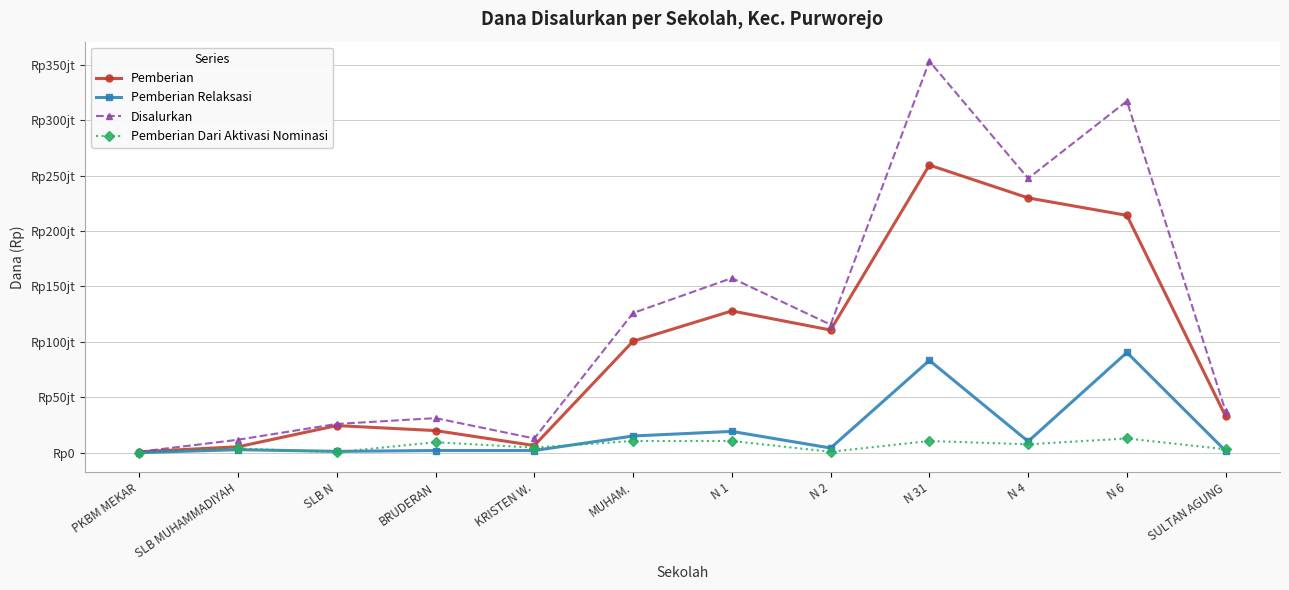

What is the label of the 1st point from the left?

PKBM MEKAR